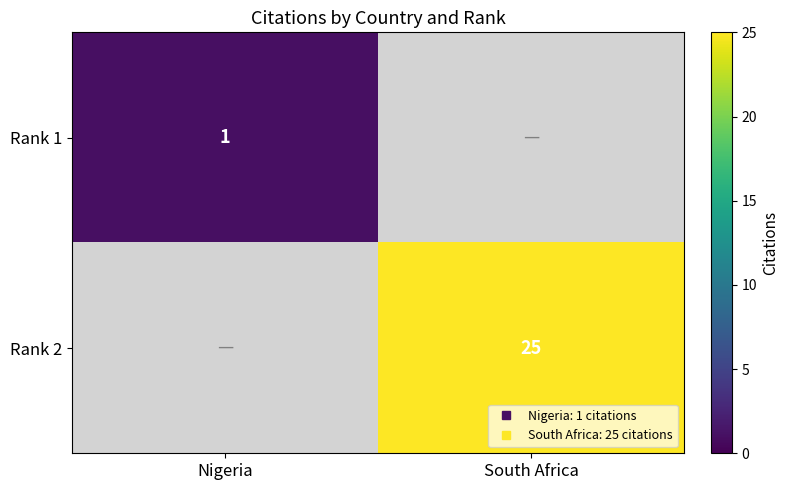

Which category has the highest value across all series?

South Africa